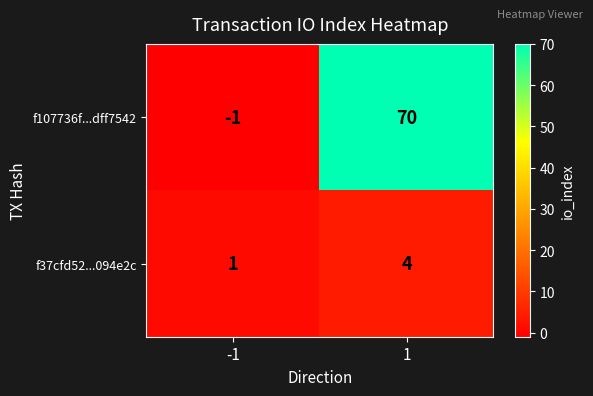

The f37cfd52...094e2c series shows 2 at -1. True or false?

False